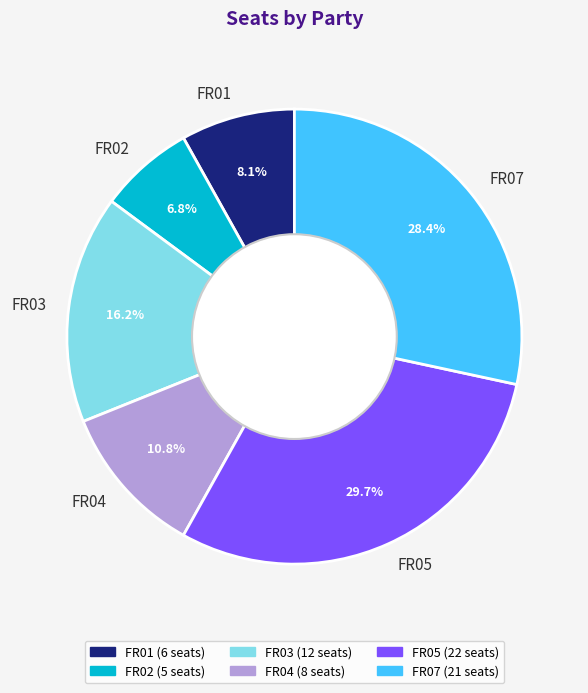

Is FR04 the majority of the pie?

No